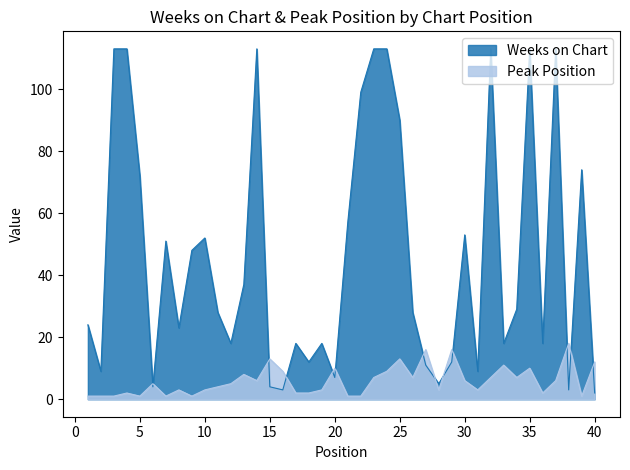

Which series changed the most between 22 and 31?

Weeks on Chart